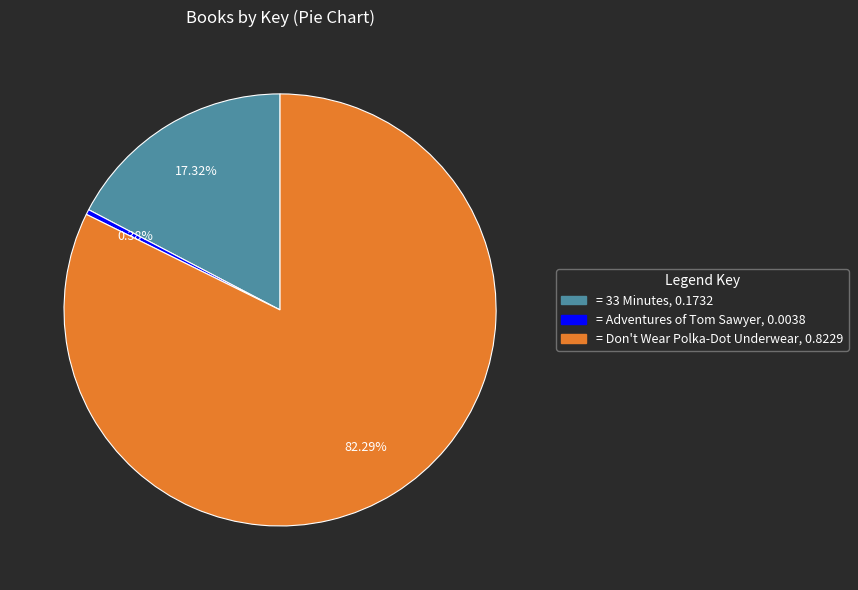

Is there a majority slice in this chart?

Yes